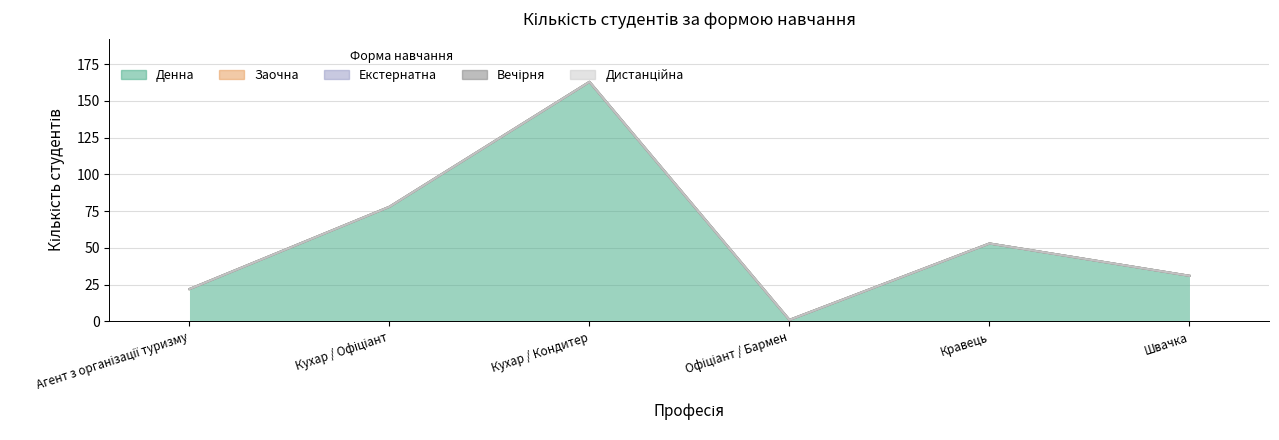

Which series changed the most between Агент з організації туризму and Кухар / Офіціант?

Денна